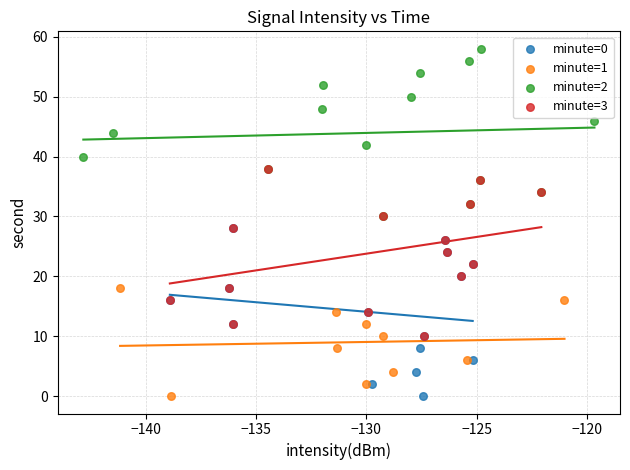

Which series contains the highest Y value?

minute=2